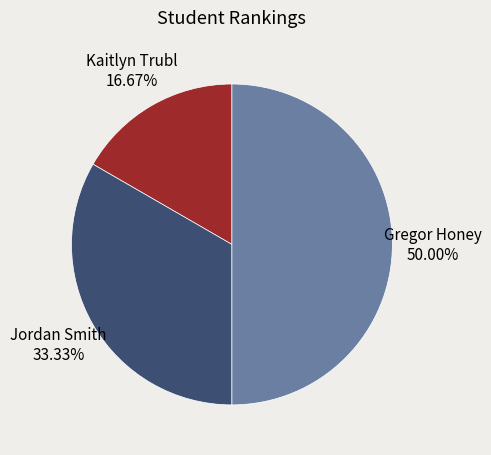

Combined, what portion of the pie is Gregor Honey and Kaitlyn Trubl?

66.7%